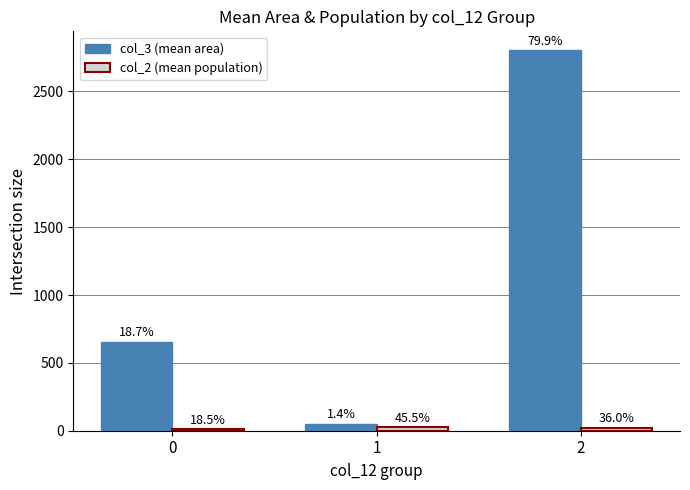

What is the maximum value for col_3 (mean area)?

2802.6